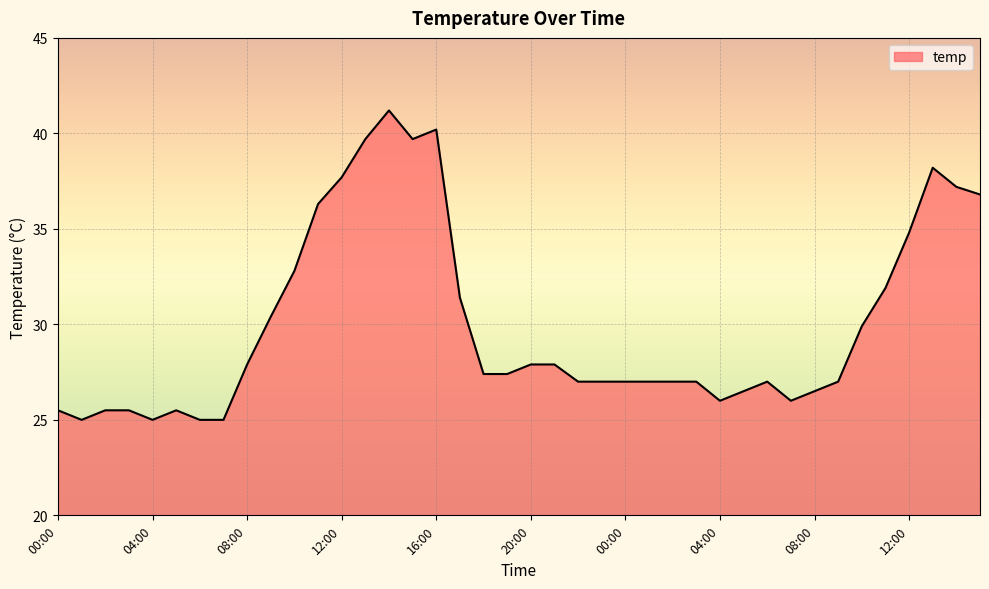

What is the greatest value displayed?

41.2